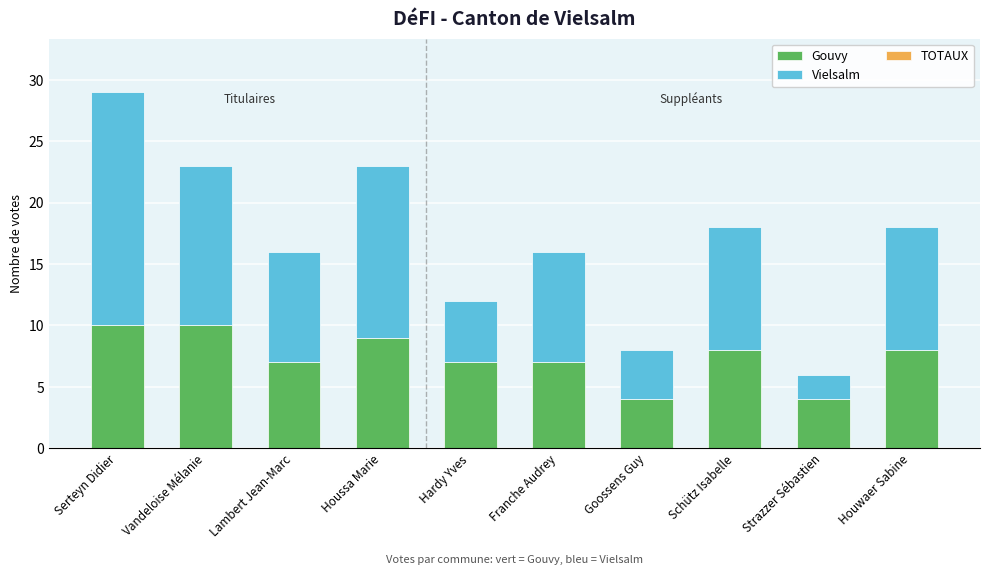

Reading left to right, transcribe all the data shown in this chart.

Gouvy: Serteyn Didier=10	Vandeloise Mélanie=10	Lambert Jean-Marc=7	Houssa Marie=9	Hardy Yves=7	Franche Audrey=7	Goossens Guy=4	Schütz Isabelle=8	Strazzer Sébastien=4	Houwaer Sabine=8
Vielsalm: Serteyn Didier=19	Vandeloise Mélanie=13	Lambert Jean-Marc=9	Houssa Marie=14	Hardy Yves=5	Franche Audrey=9	Goossens Guy=4	Schütz Isabelle=10	Strazzer Sébastien=2	Houwaer Sabine=10
TOTAUX: Serteyn Didier=0	Vandeloise Mélanie=0	Lambert Jean-Marc=0	Houssa Marie=0	Hardy Yves=0	Franche Audrey=0	Goossens Guy=0	Schütz Isabelle=0	Strazzer Sébastien=0	Houwaer Sabine=0